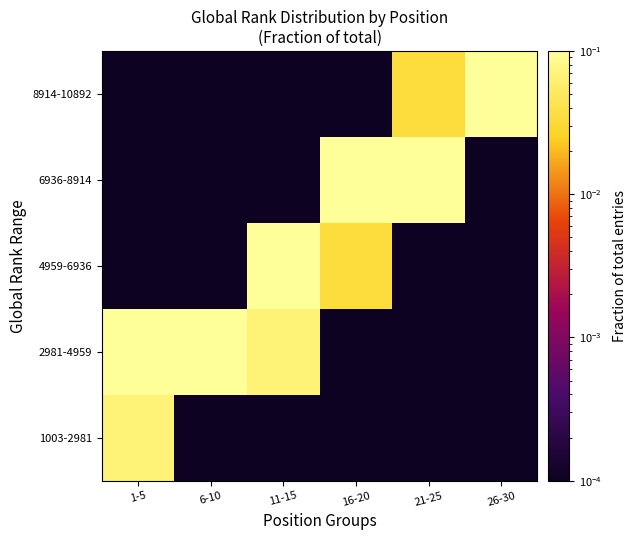

How many series are shown in this chart?

5